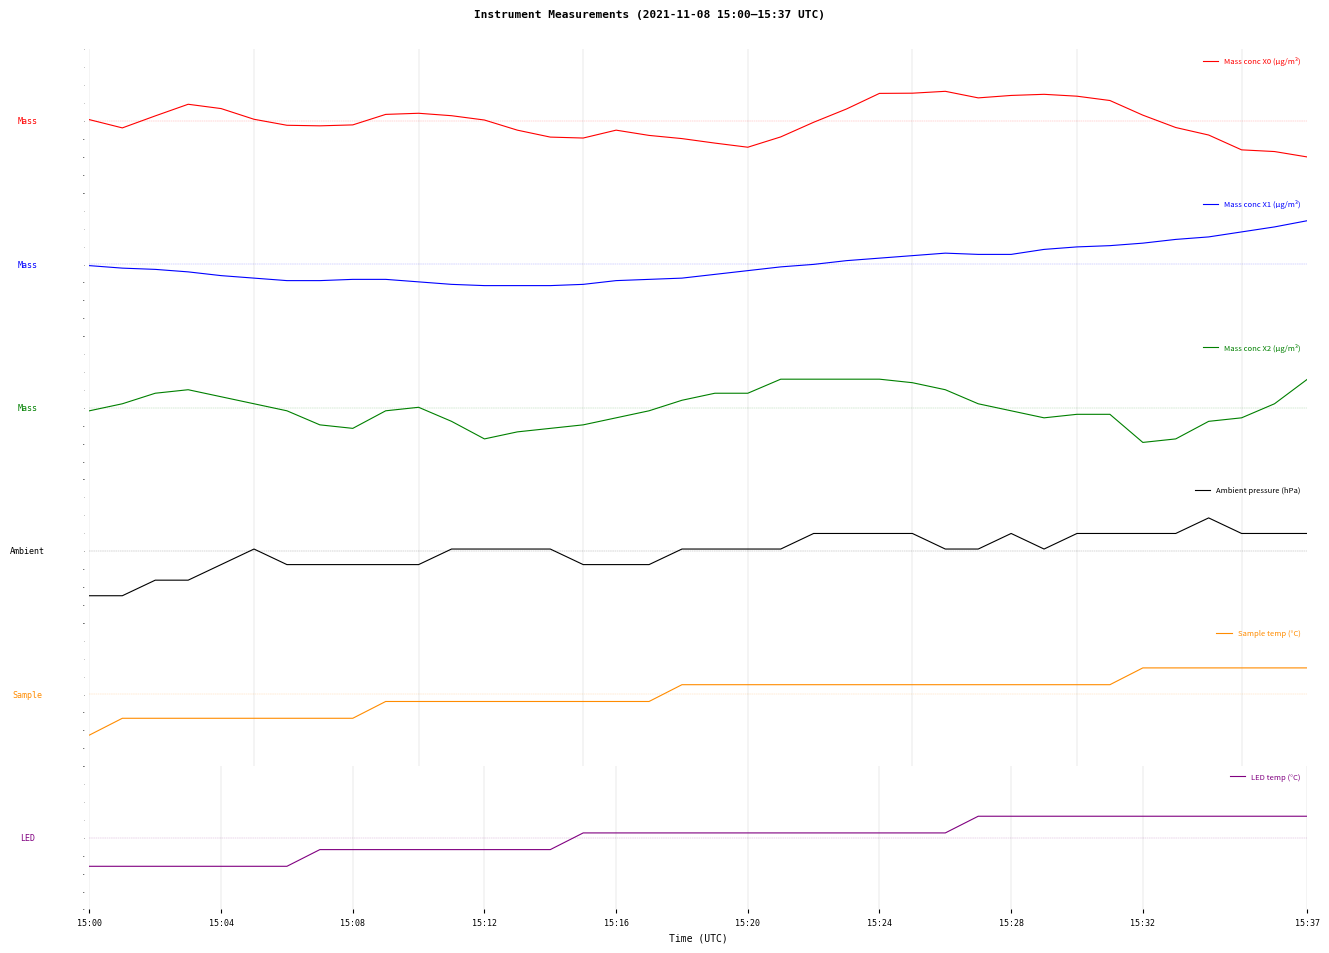

What is the label of the 36th point from the left?

35